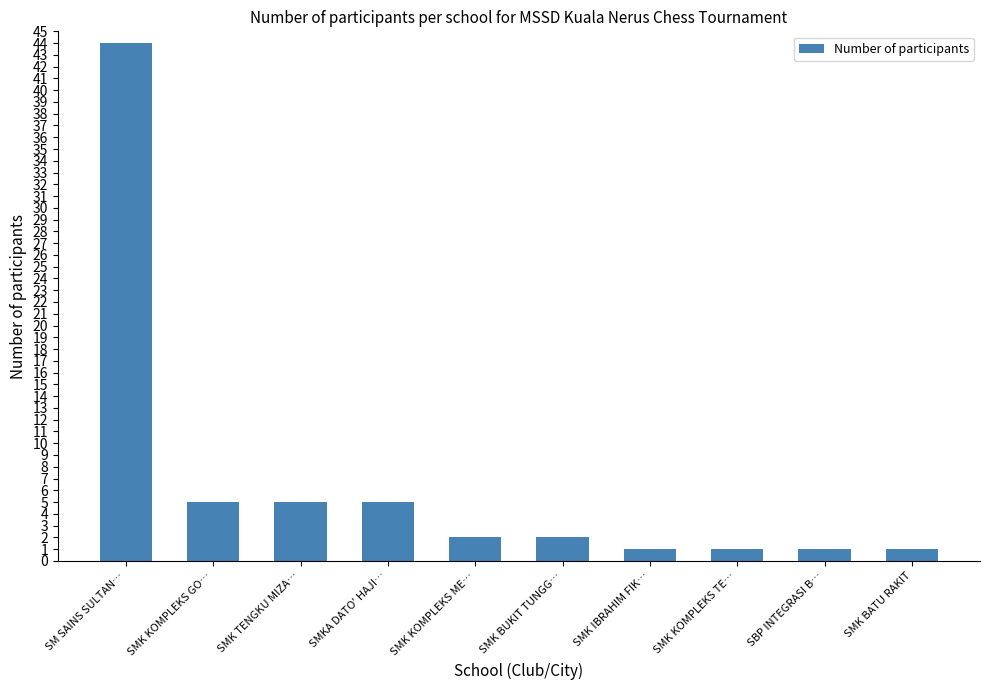

Which category has the highest value across all series?

SM SAINS SULTAN…